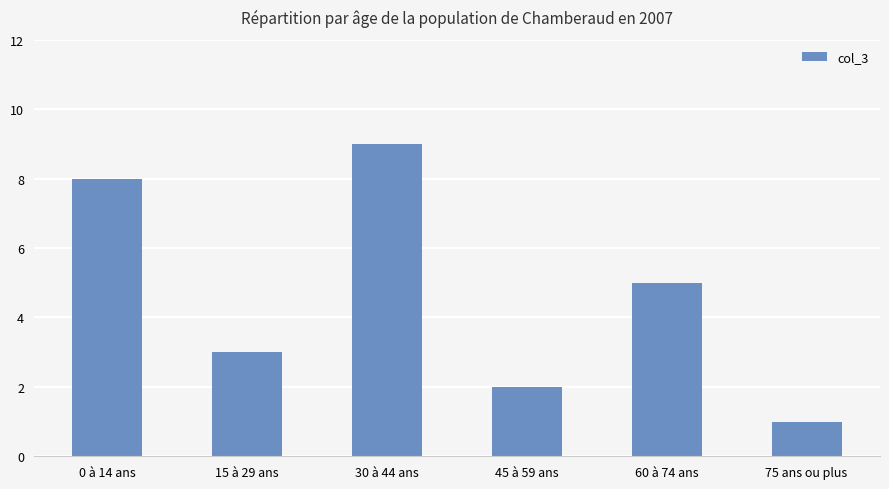

The value at 30 à 44 ans is 4. True or false?

False